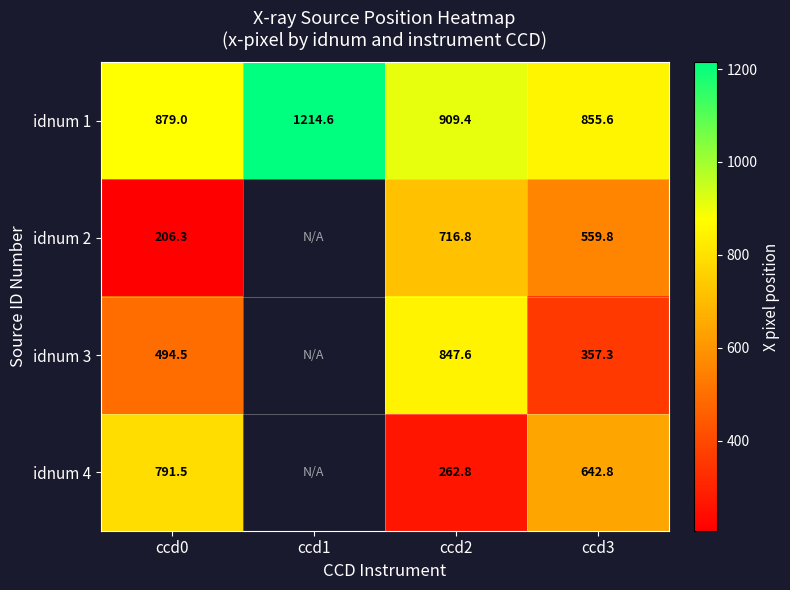

Is it true that idnum 3 equals 198.1 at ccd3?

False